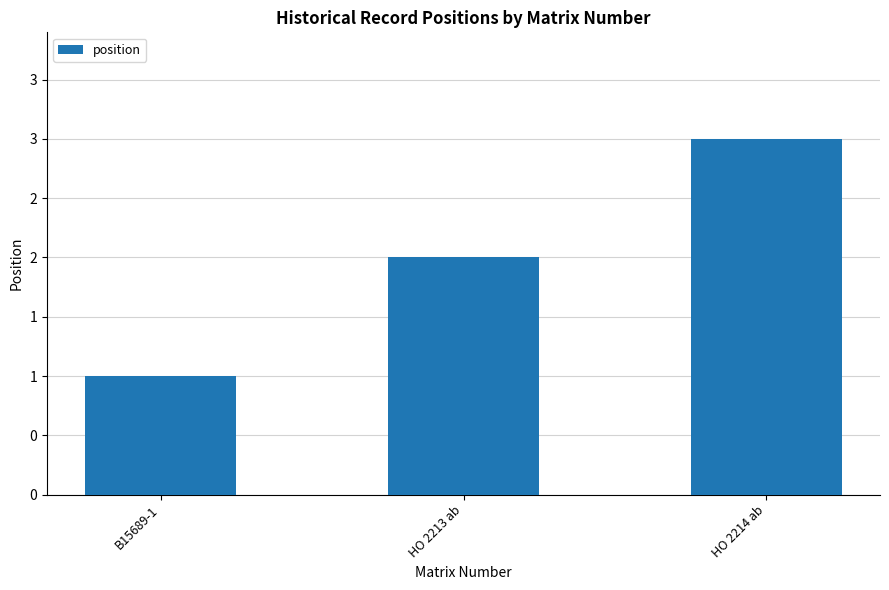

What is the difference between the values at HO 2213 ab and HO 2214 ab?

1